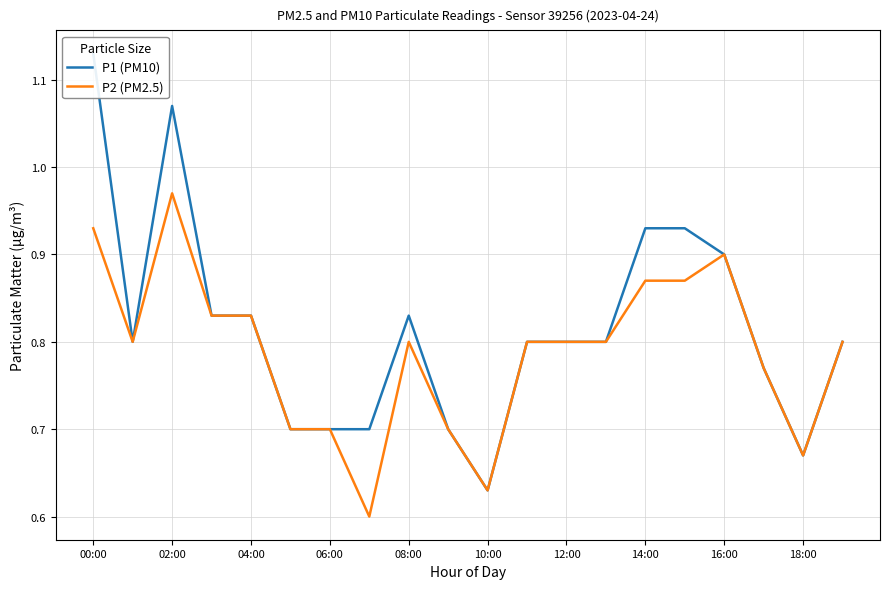

True or false: P1 (PM10) and P2 (PM2.5) intersect in this chart.

False